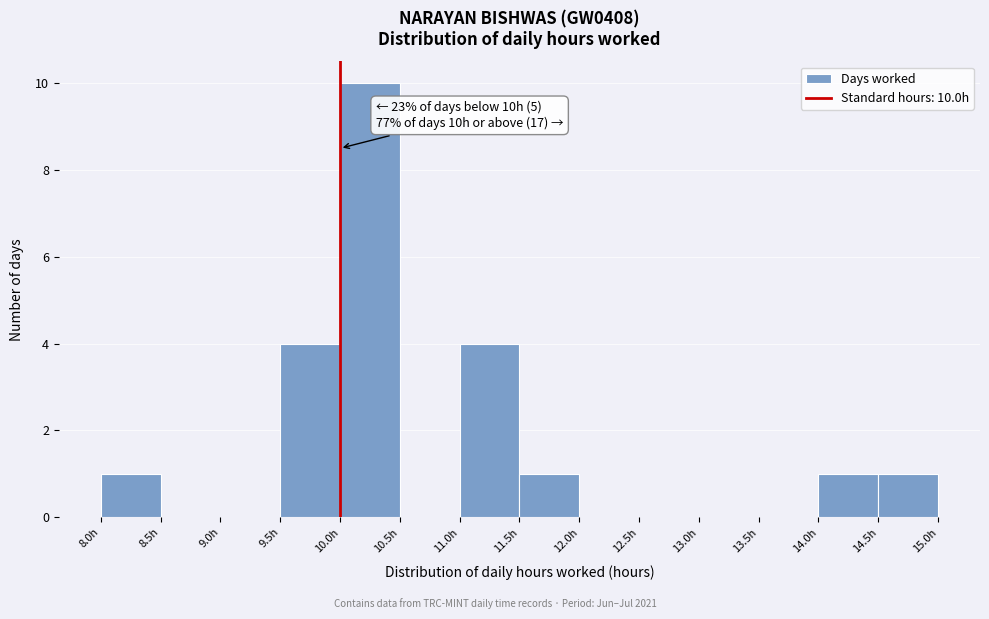

Over which range of the x-axis is the bar tallest?

10.0 to 10.5